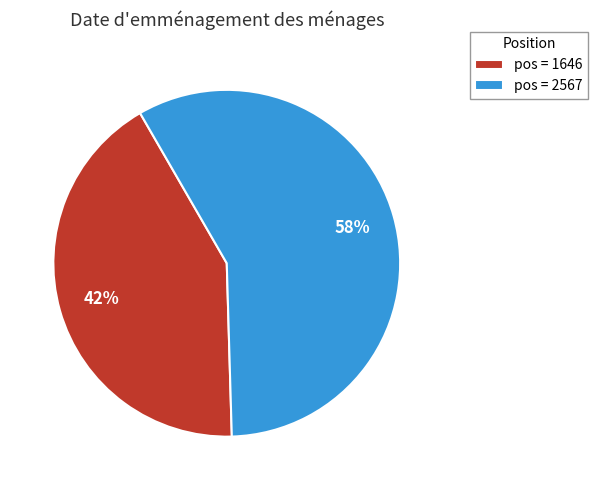

To the nearest percent, what is the difference between the largest and smallest slice percentages?

16%